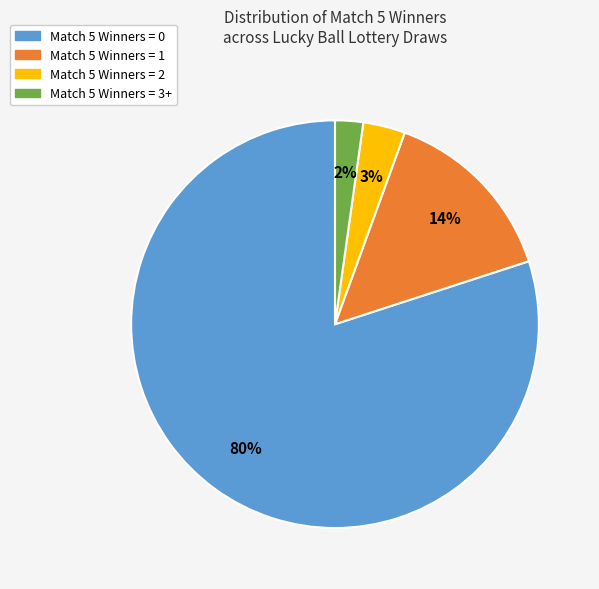

True or false: Match 5 Winners = 1 accounts for 14% of the total.

True